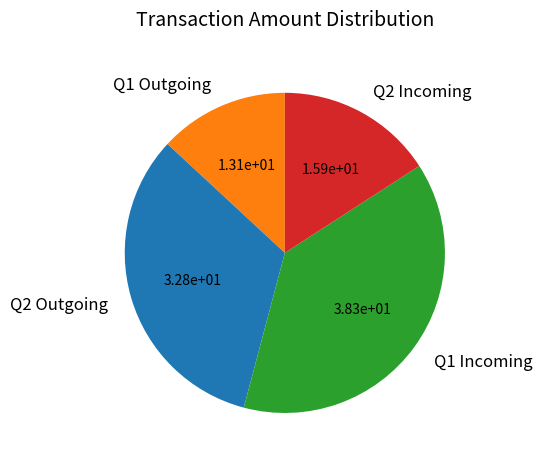

Which has a higher value, Q1 Outgoing or Q1 Incoming?

Q1 Incoming